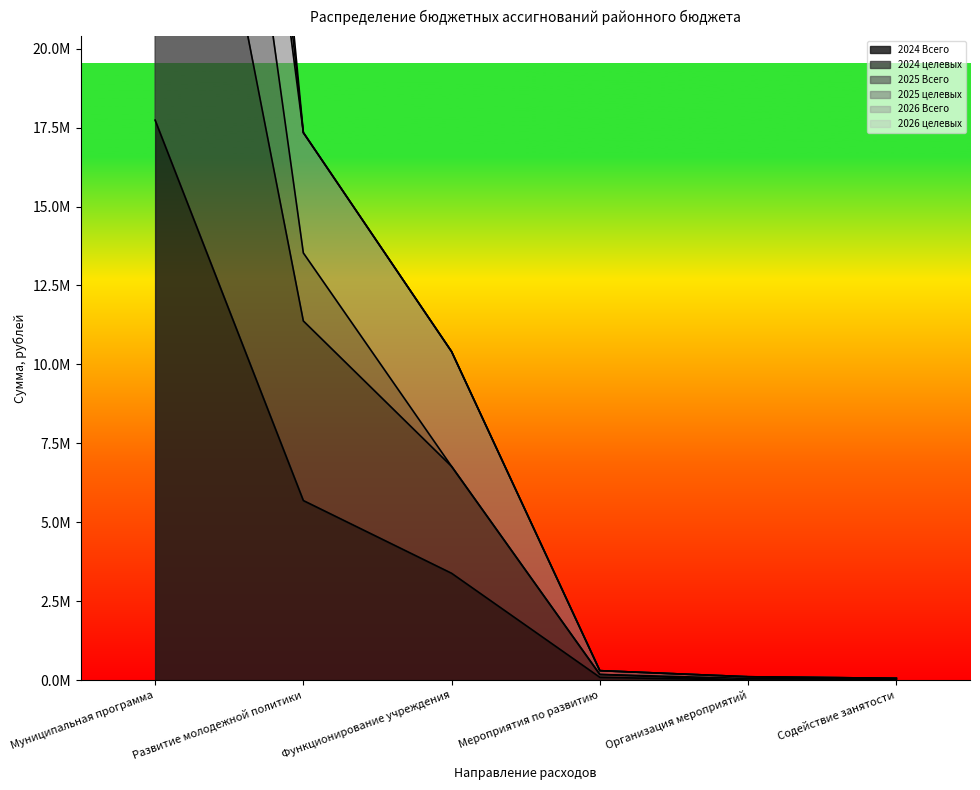

What is the label of the 1st point from the right?

Содействие занятости